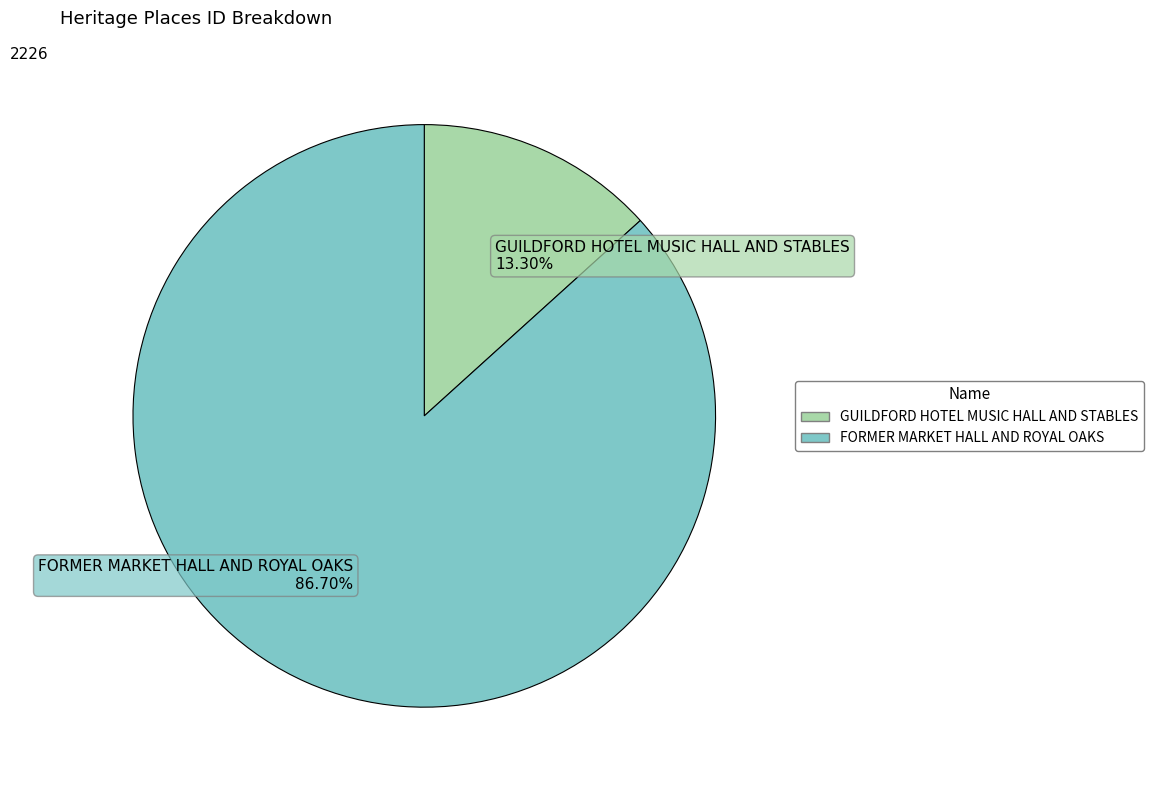

Which slice is the largest?

FORMER MARKET HALL AND ROYAL OAKS